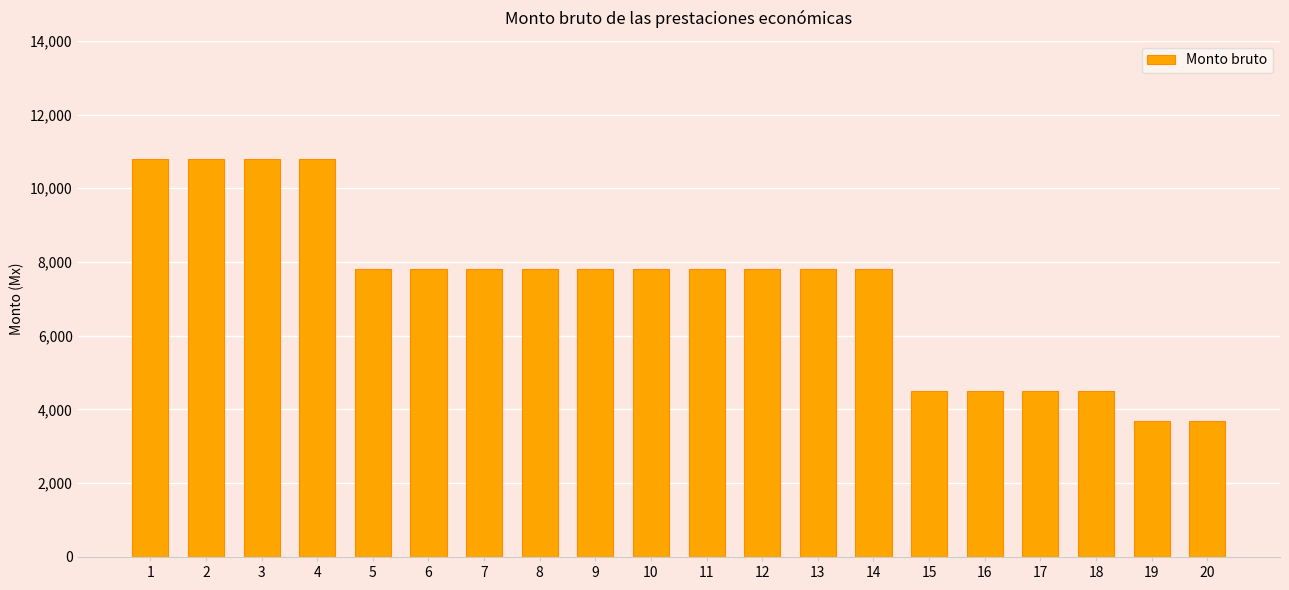

What is the maximum value shown in the chart?

10800